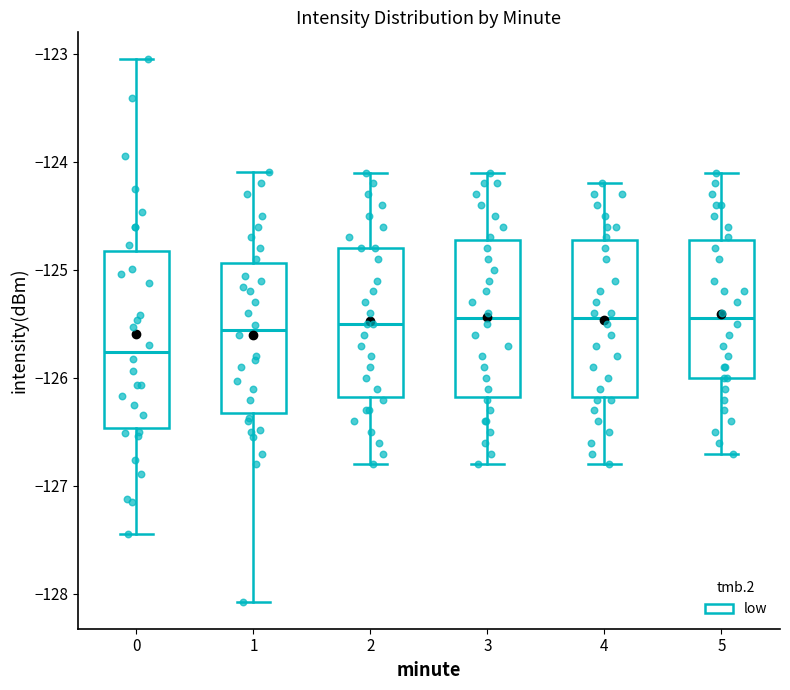

Reading left to right, read every box against the y-axis: the position of its median line, the range the box covers, and the ends of its whiskers. The values are not printed on the chart, so give them approximately, as read against the axis.

0: median -125.8, box -126.5 to -124.8, whiskers -127.4 to -123.1
1: median -125.6, box -126.3 to -124.9, whiskers -128.1 to -124.1
2: median -125.5, box -126.2 to -124.8, whiskers -126.8 to -124.1
3: median -125.4, box -126.2 to -124.7, whiskers -126.8 to -124.1
4: median -125.4, box -126.2 to -124.7, whiskers -126.8 to -124.2
5: median -125.4, box -126.0 to -124.7, whiskers -126.7 to -124.1